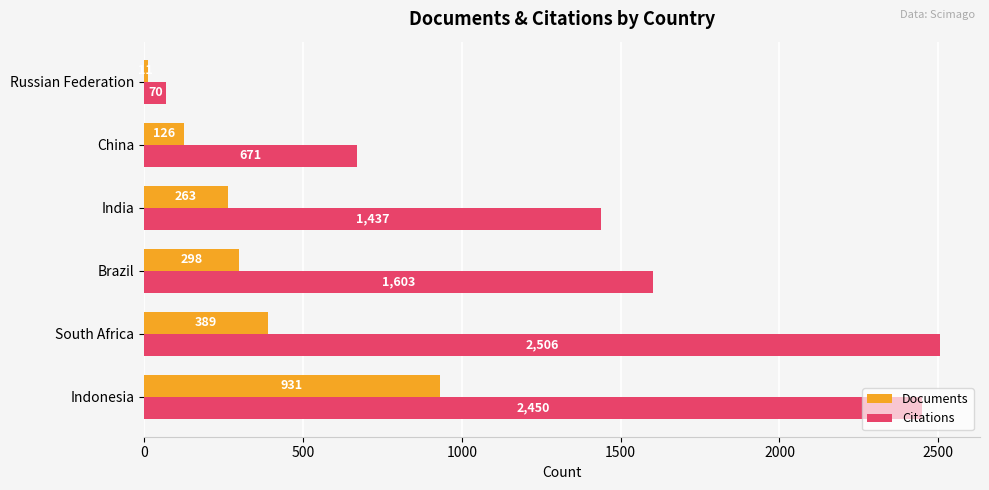

Which series has the widest spread of values?

Citations